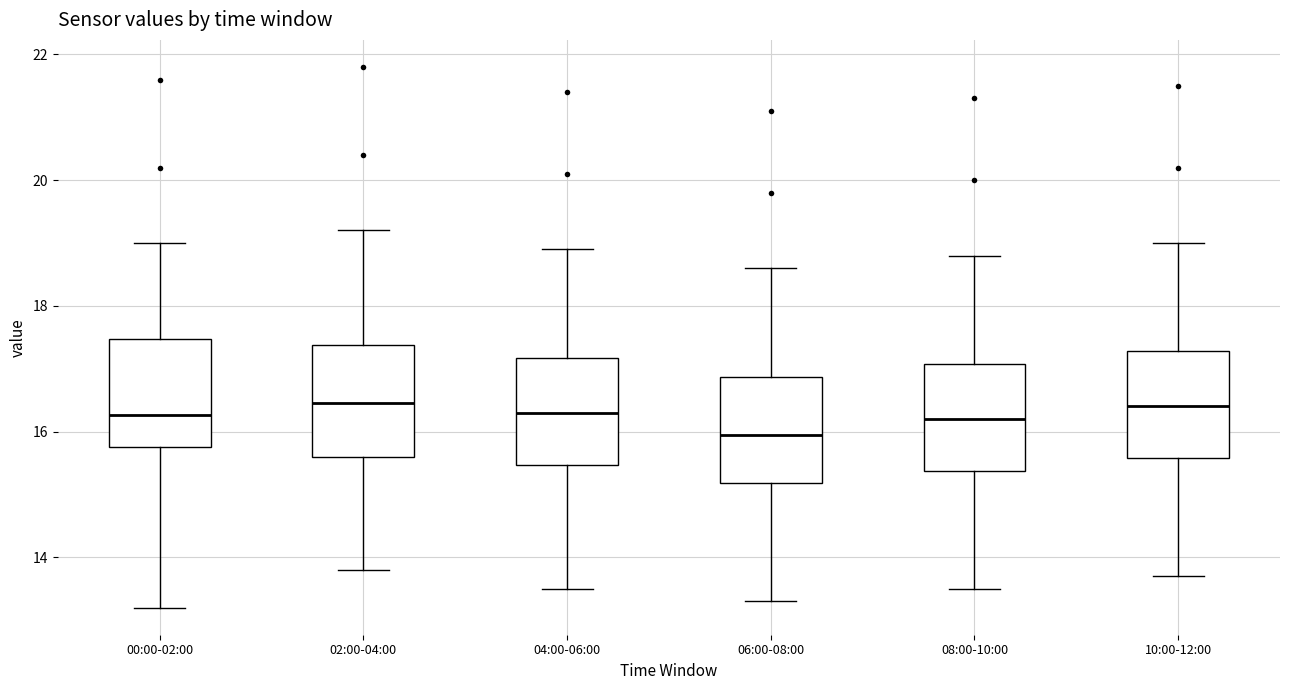

Reading left to right, transcribe this box plot: for each box, give where its median line is, the range the box spans, and where its two whiskers end, as read against the y-axis. The values are not printed on the chart, so give them approximately, as read against the axis.

00:00-02:00: median 16.2, box 15.8 to 17.4, whiskers 13.2 to 19.0
02:00-04:00: median 16.4, box 15.6 to 17.4, whiskers 13.8 to 19.2
04:00-06:00: median 16.4, box 15.4 to 17.2, whiskers 13.6 to 19.0
06:00-08:00: median 16.0, box 15.2 to 16.8, whiskers 13.4 to 18.6
08:00-10:00: median 16.2, box 15.4 to 17.0, whiskers 13.6 to 18.8
10:00-12:00: median 16.4, box 15.6 to 17.2, whiskers 13.8 to 19.0